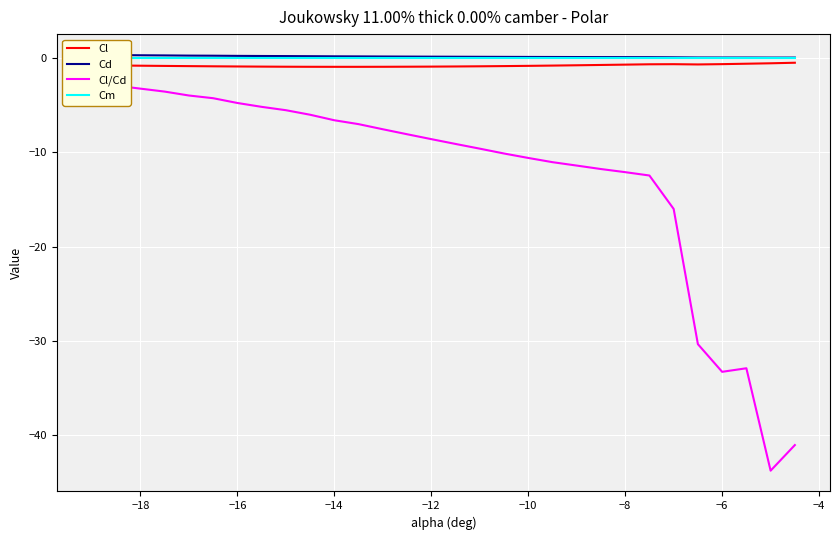

What value does the Cl series have at −12?

-0.9